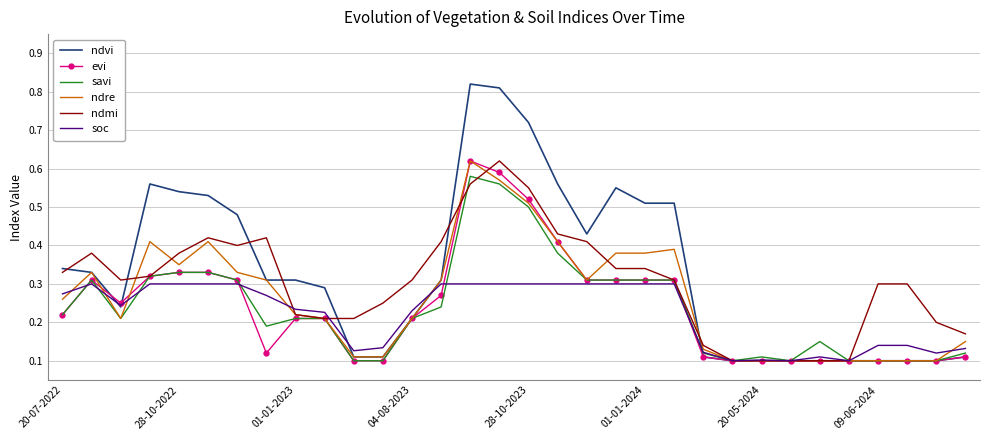

Which series has the widest spread of values?

ndvi